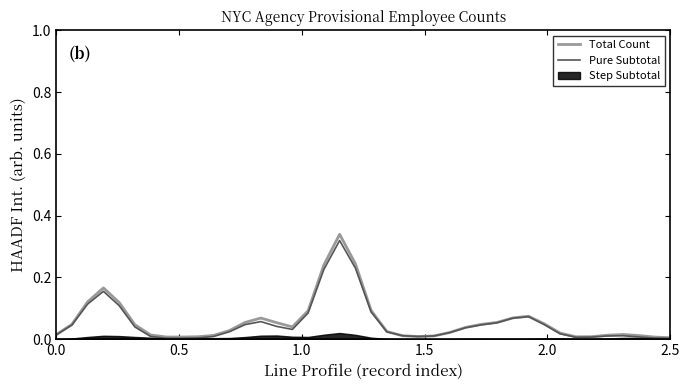

What is the average value of the Total Count series?

0.1